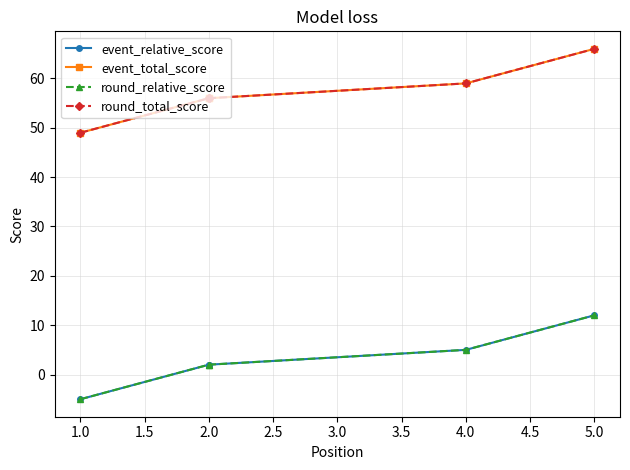

Which series has the largest total across all categories?

event_total_score